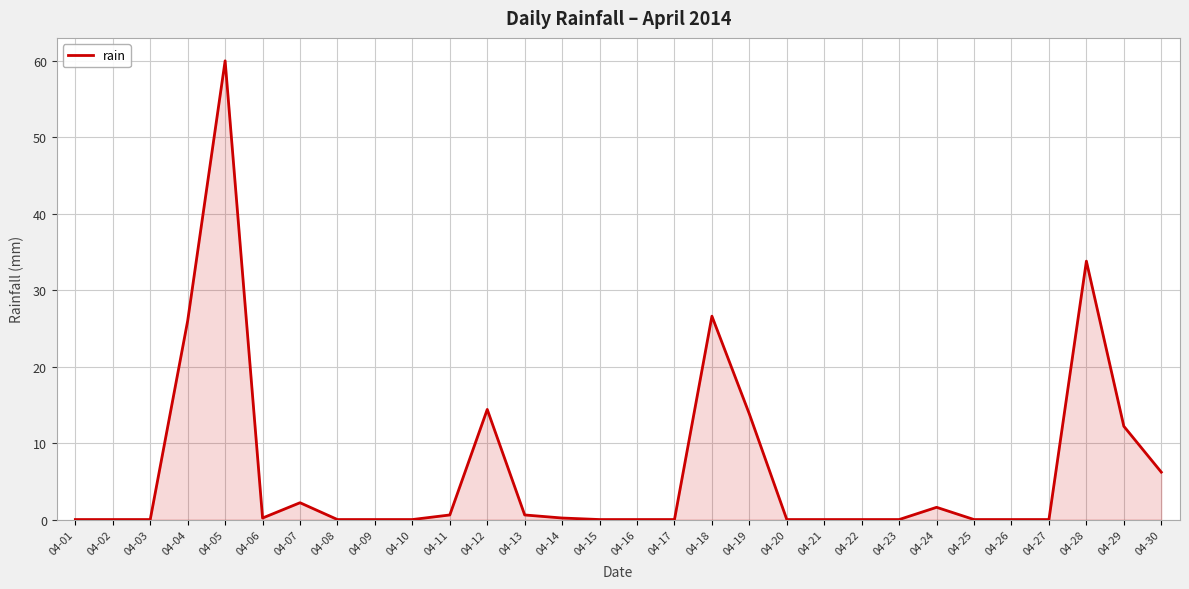

What is the change in value from 04-12 to 04-15?

-14.4